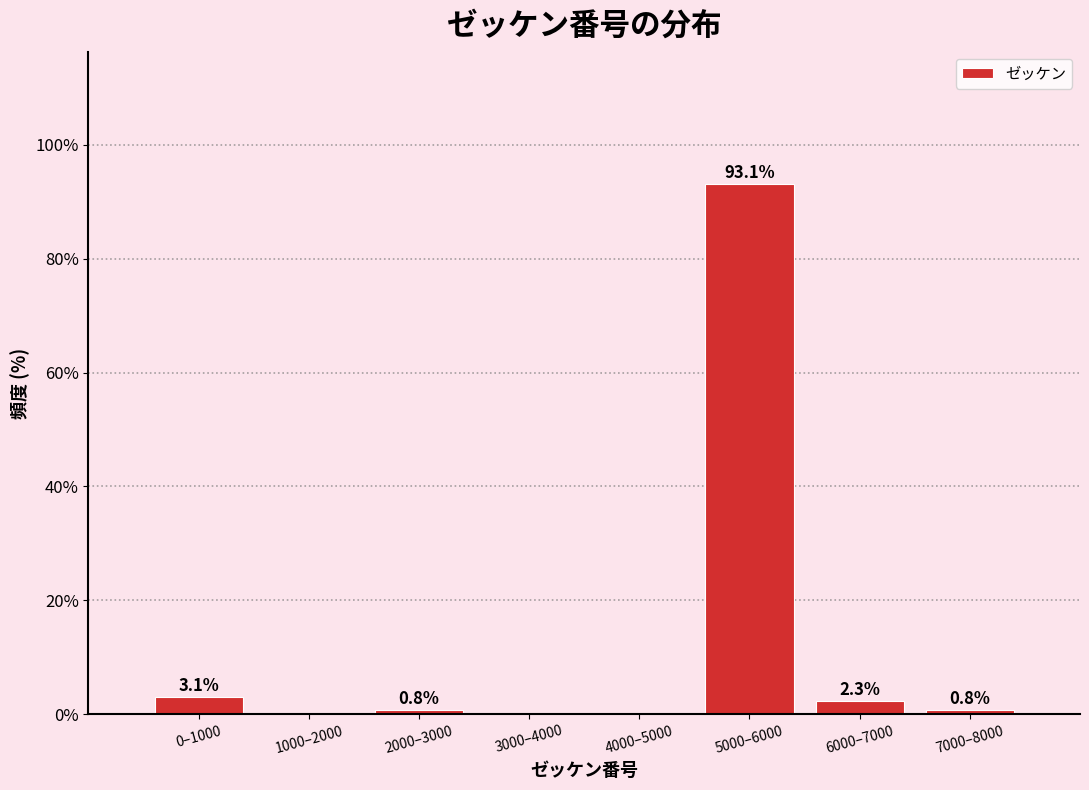

Reading left to right, list all the values displayed in this chart.

0–1000=3.1	1000–2000=0.0	2000–3000=0.8	3000–4000=0.0	4000–5000=0.0	5000–6000=93.1	6000–7000=2.3	7000–8000=0.8